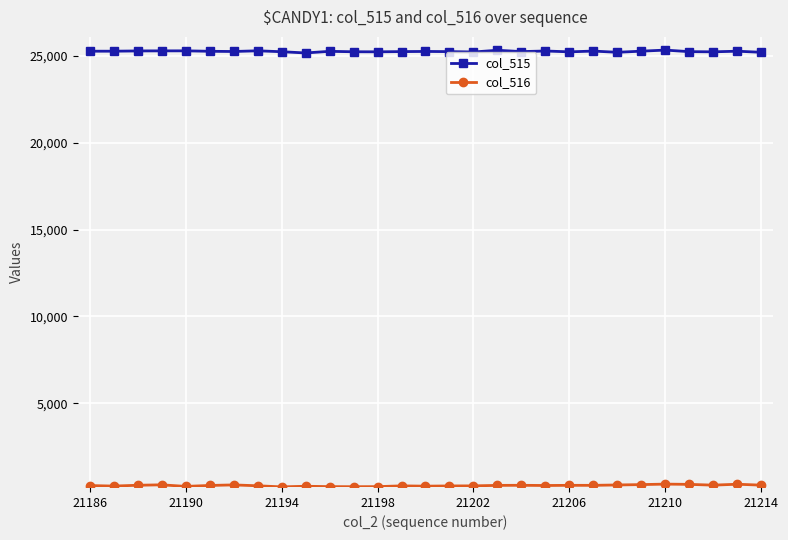

What is the maximum value shown in the chart?

25335